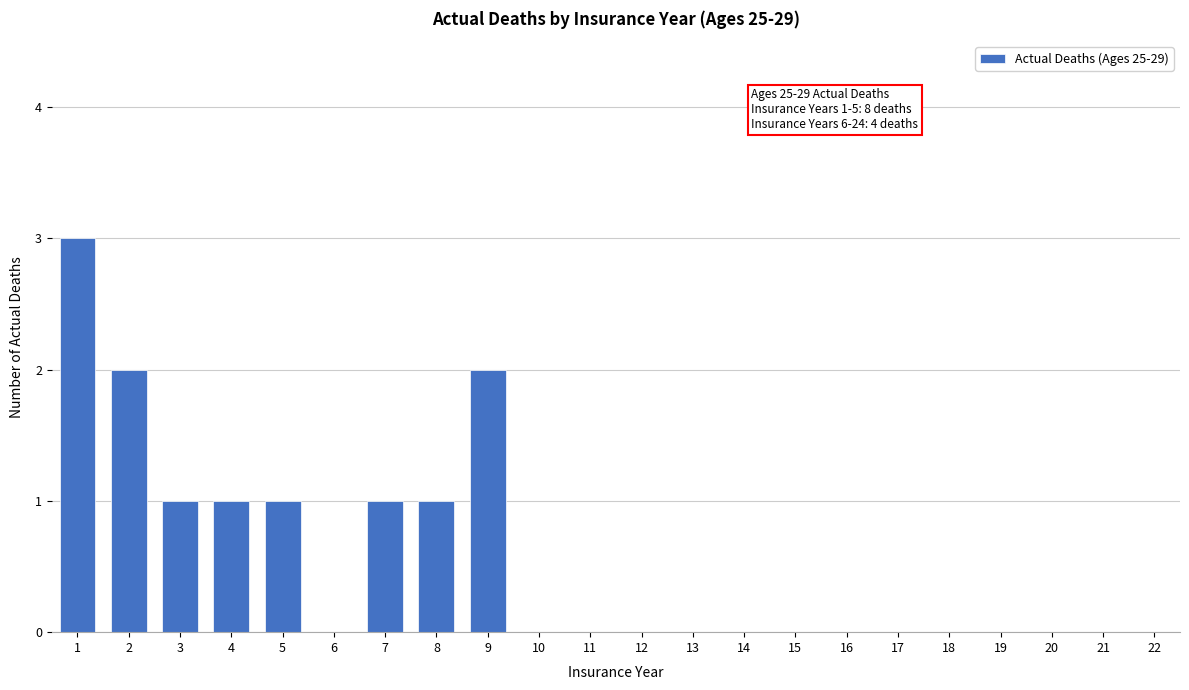

Reading left to right, transcribe all the data shown in this chart.

1=3	2=2	3=1	4=1	5=1	6=0	7=1	8=1	9=2	10=0	11=0	12=0	13=0	14=0	15=0	16=0	17=0	18=0	19=0	20=0	21=0	22=0